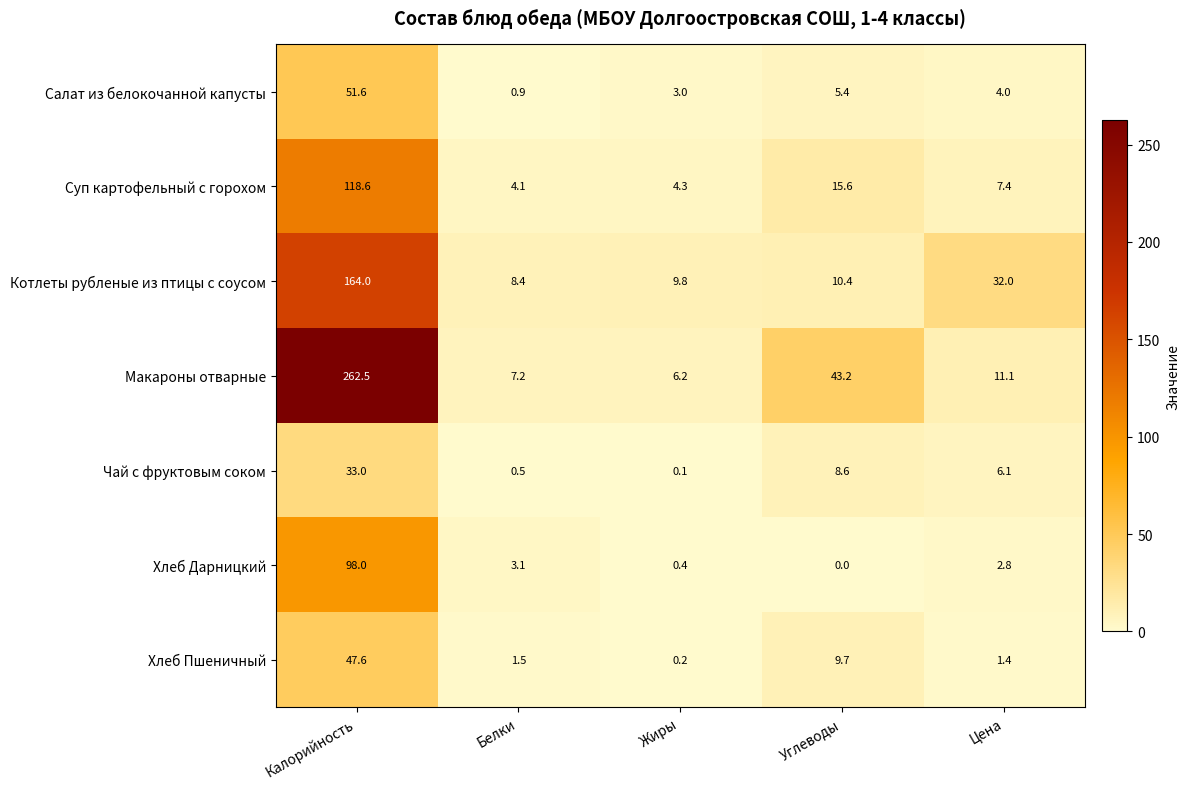

At which label does Чай с фруктовым соком reach its minimum?

Жиры